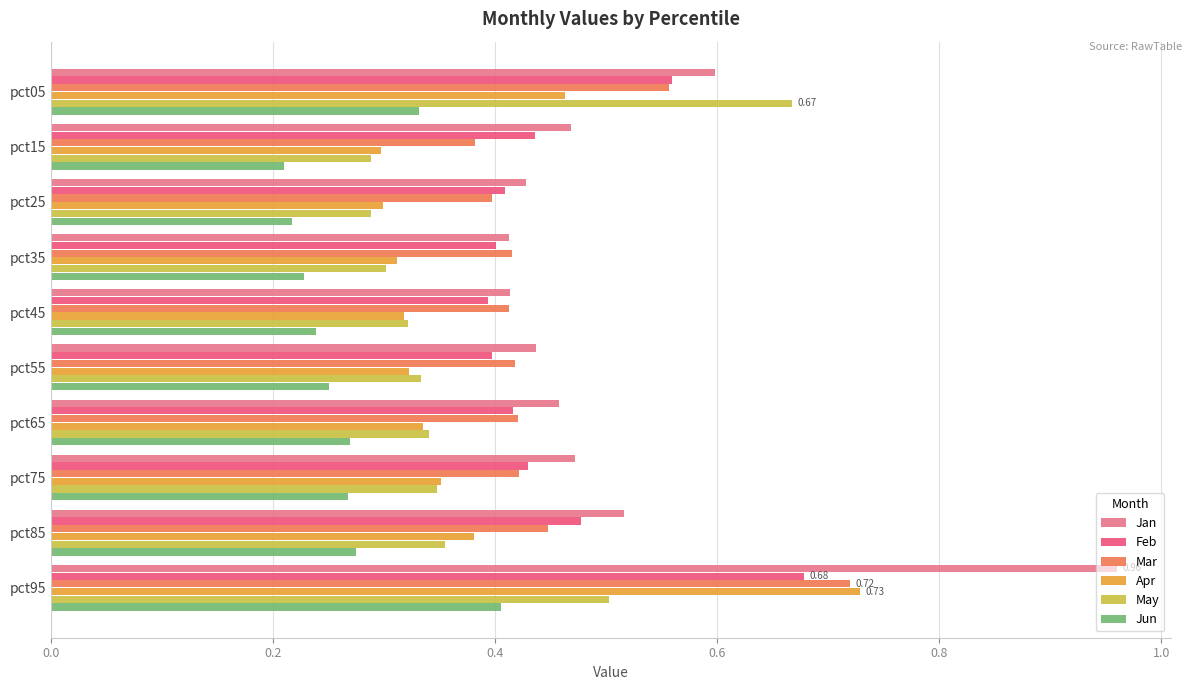

Is the value of Feb at pct35 greater than the value of Apr at pct95?

No